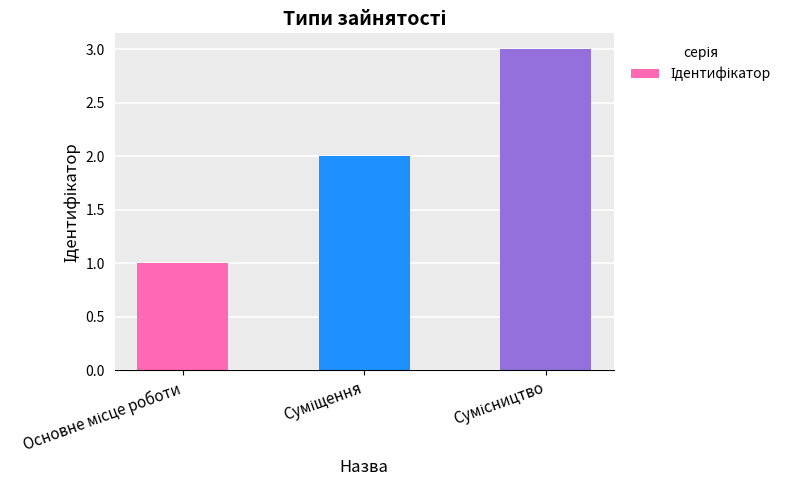

What is the greatest value displayed?

3